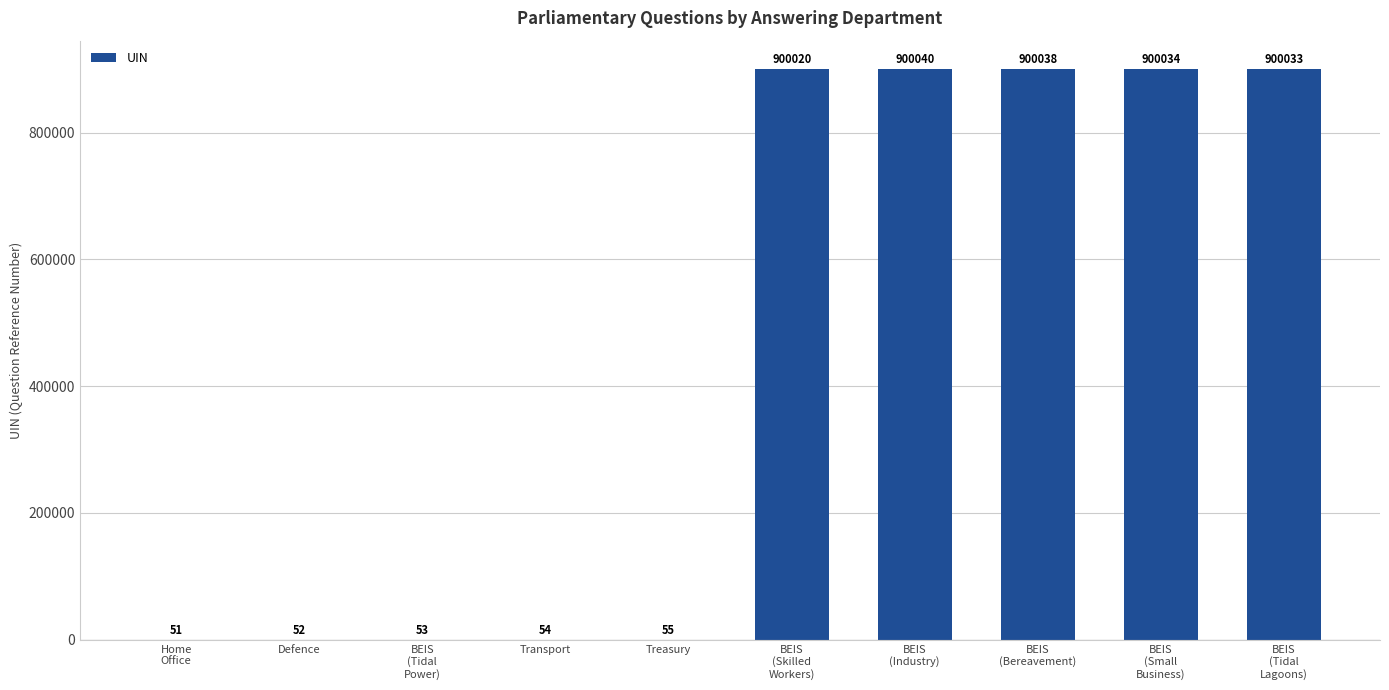

Are the bars horizontal?

No